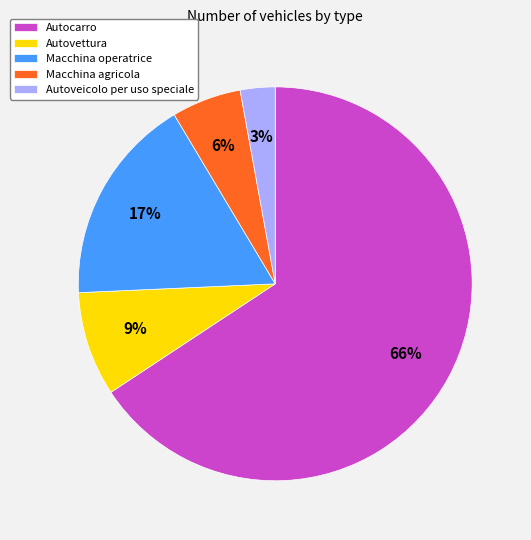

Which slice is the largest?

Autocarro